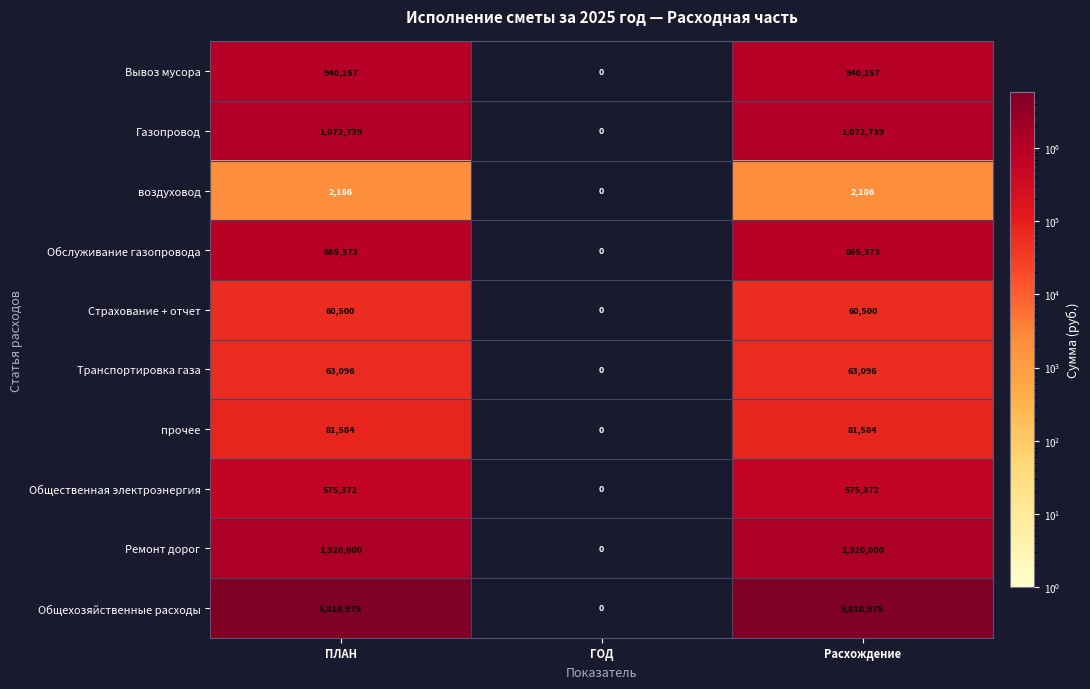

How many categories are shown in the chart?

3